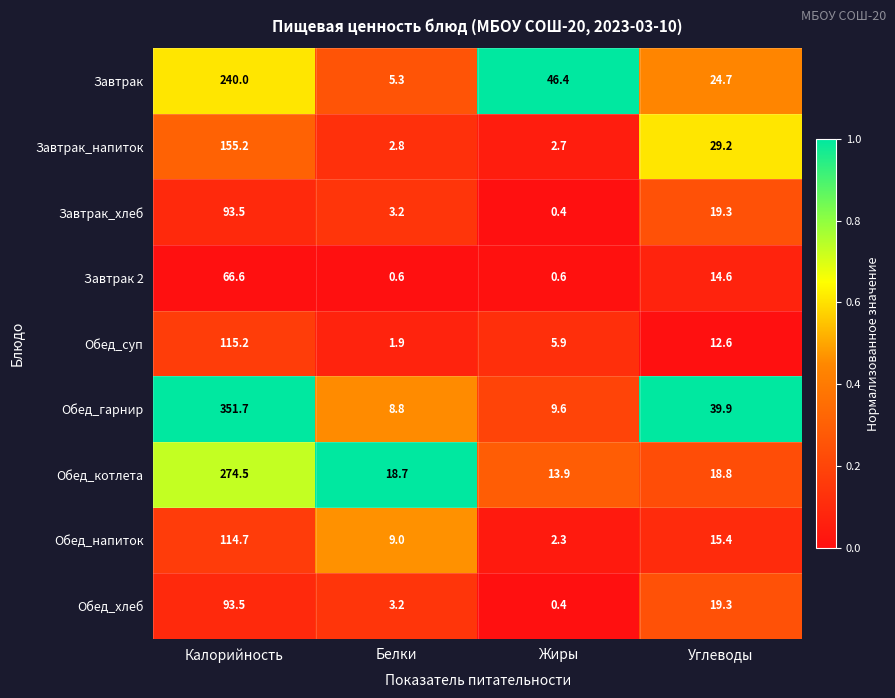

True or false: Обед_суп has a value of 1.1 at Белки.

False